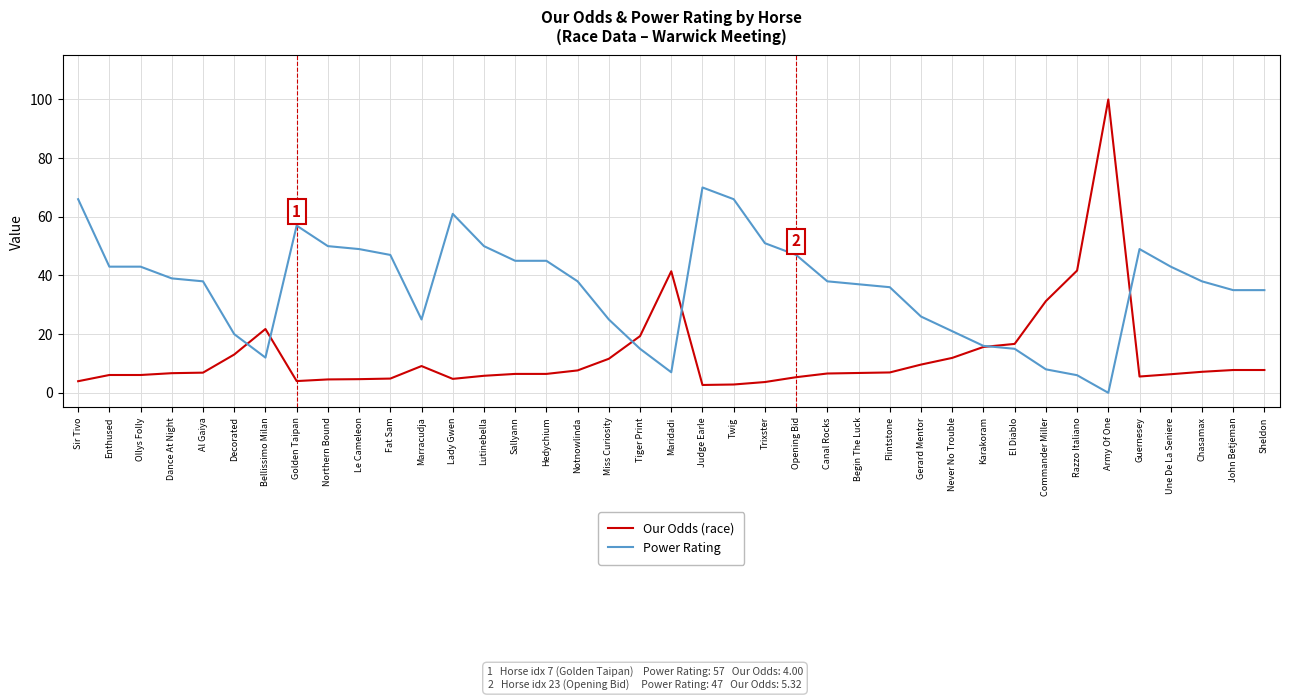

What position from the left is Flintstone?

27